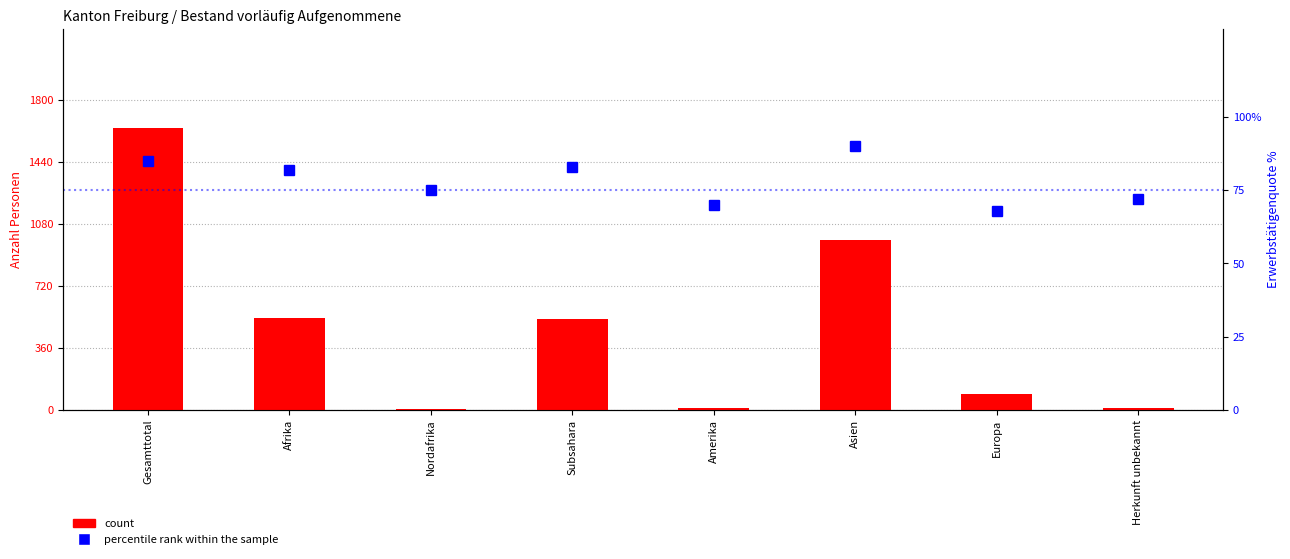

Is it true that percentile rank within the sample equals 70 at Amerika?

True